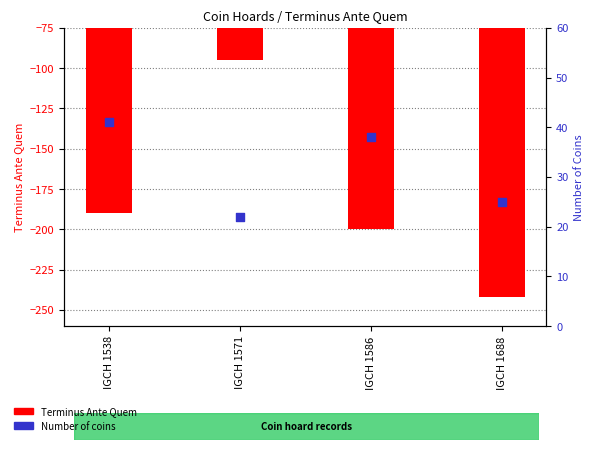

Which series reaches the minimum Y coordinate?

Terminus Ante Quem